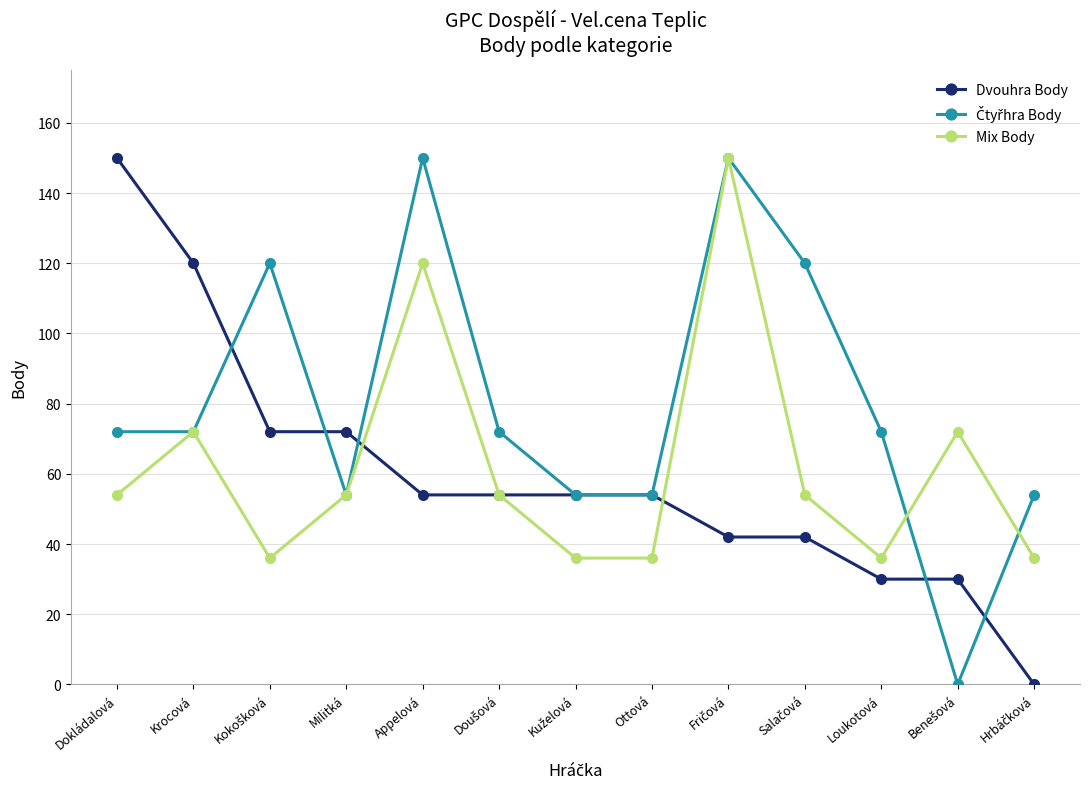

Is it true that Mix Body equals 36 at Loukotová?

True